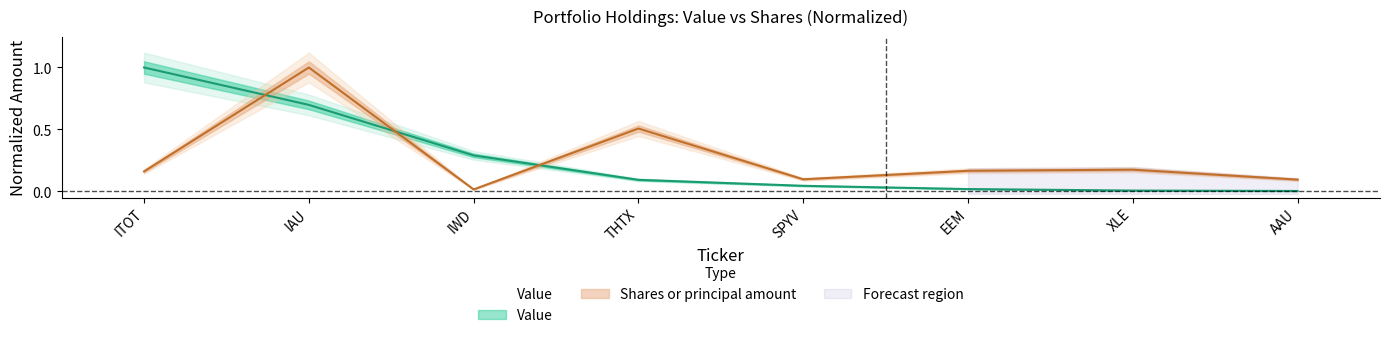

Rank the series by their maximum value, from lowest to highest.

Value, Shares or principal amount